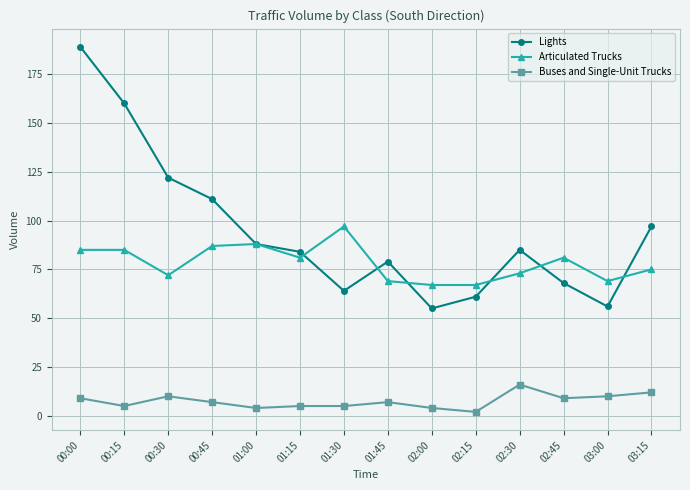

What is the smallest value displayed?

2